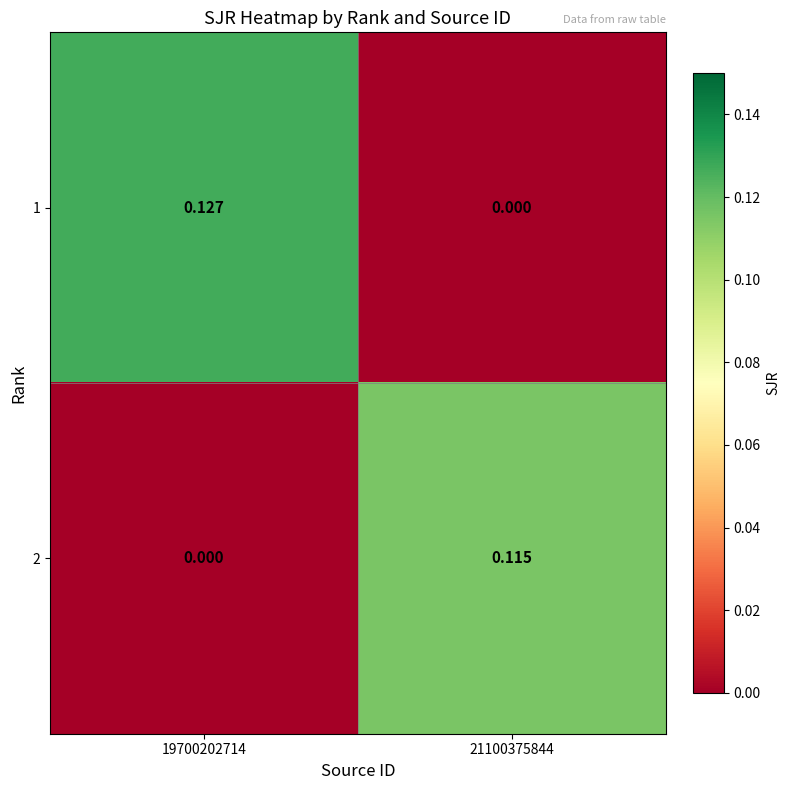

Rank the series at 19700202714 from highest to lowest value.

1, 2